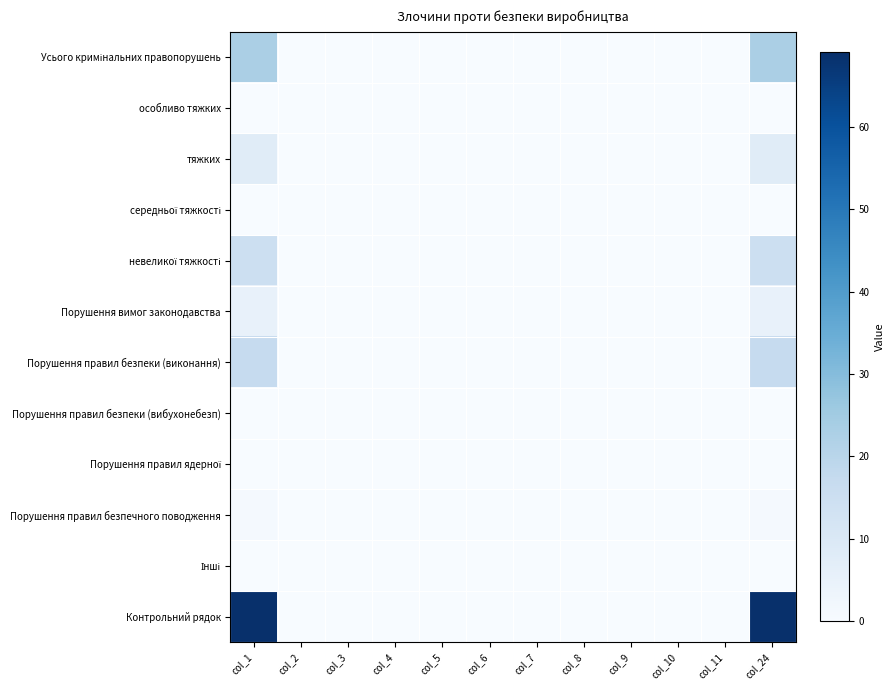

Which series has the largest range (max minus min)?

Контрольний рядок